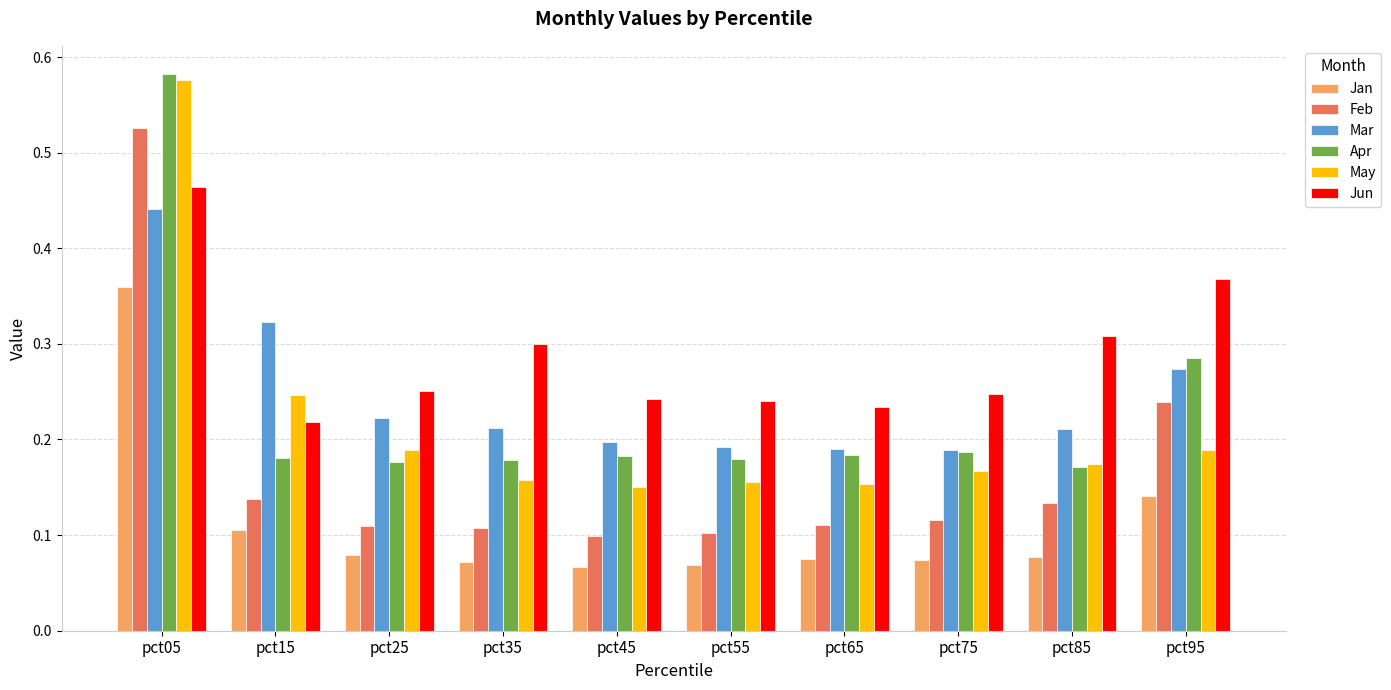

The Jun series shows 0.2 at pct15. True or false?

True